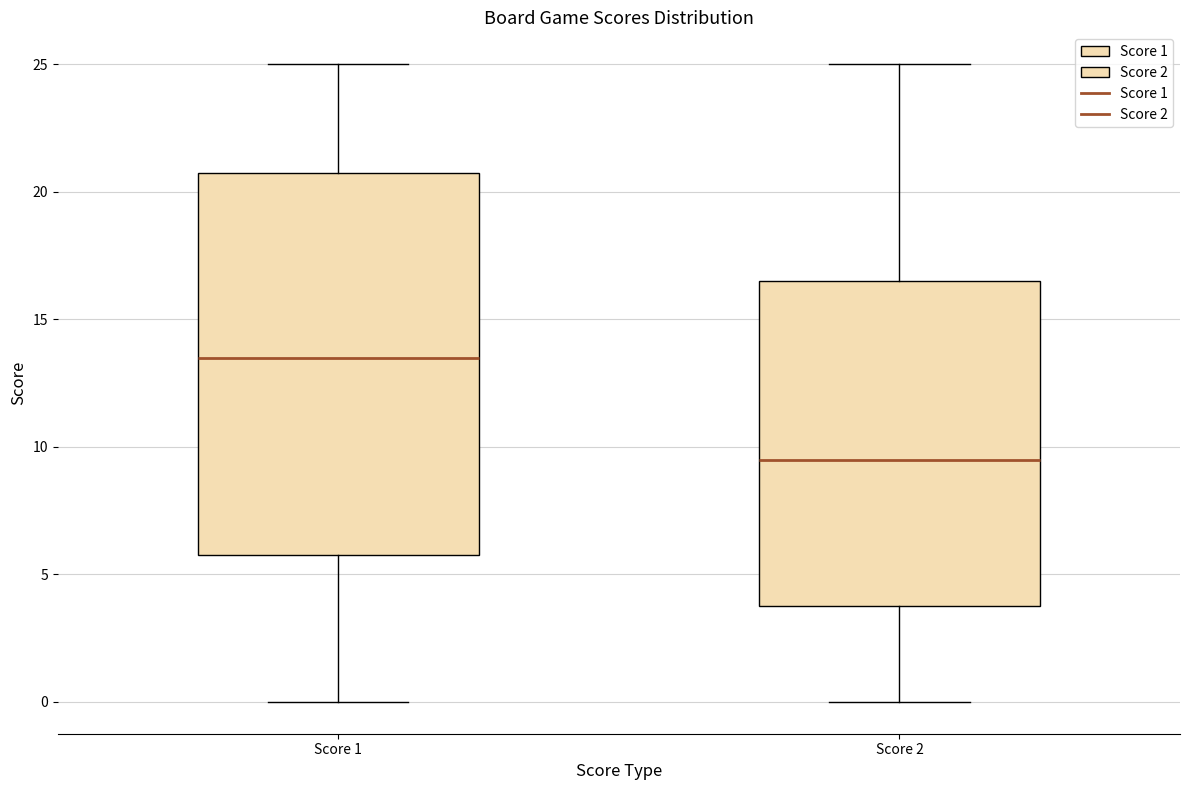

Reading left to right, read every box against the y-axis: the position of its median line, the range the box covers, and the ends of its whiskers. The values are not printed on the chart, so give them approximately, as read against the axis.

Score 1: median 13.5, box 6.0 to 21.0, whiskers 0.0 to 25.0
Score 2: median 9.5, box 4.0 to 16.5, whiskers 0.0 to 25.0